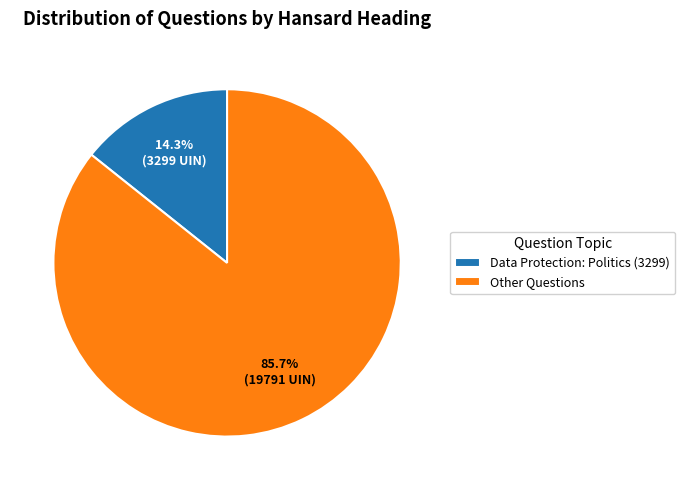

Which has a higher value, Data Protection: Politics (3299) or Other Questions?

Other Questions